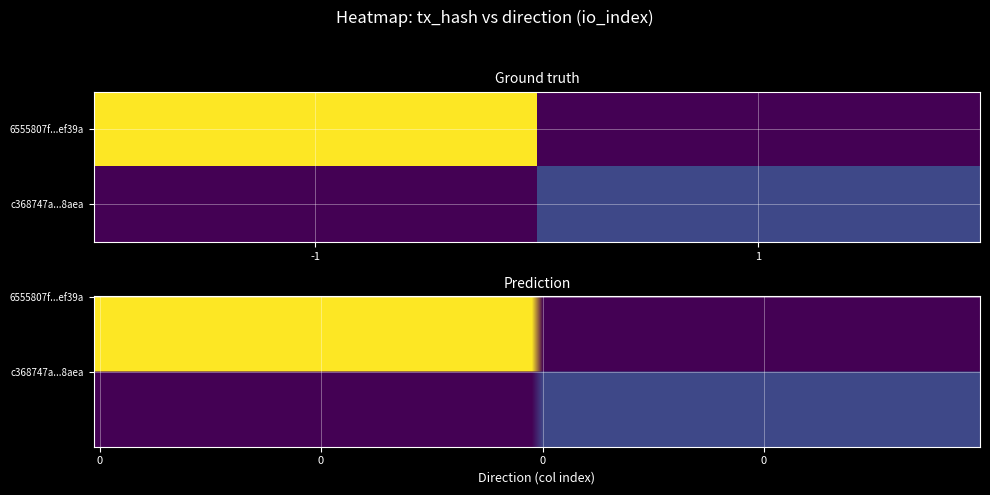

List the series in order of their overall mean, lowest first.

c368747a14ebd9b75b66719c8a6ddc841a58aea, 6555807f4eb2d6fc12b40147452b83fca5ef39a